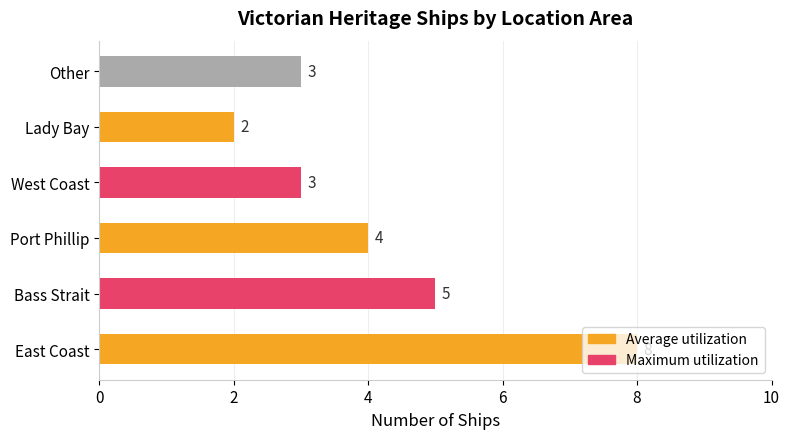

What is the change in value from East Coast to West Coast?

-5